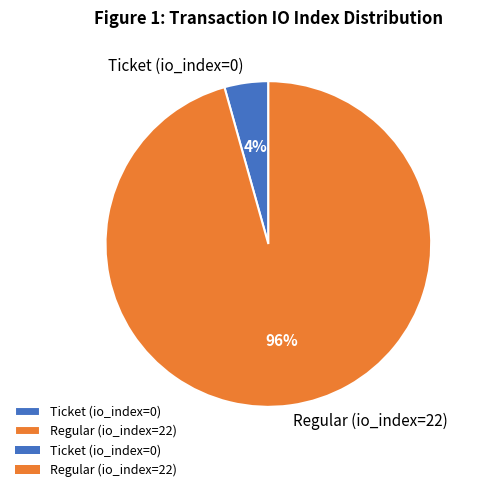

Which slice is the largest?

Regular (io_index=22)